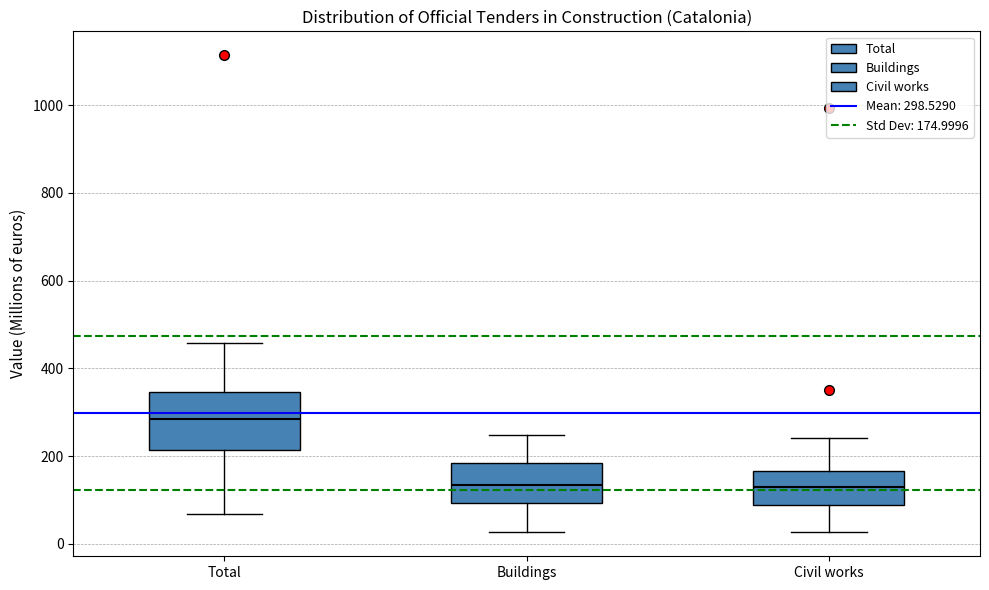

Which box is the tallest, from its lower edge to its upper edge?

Total